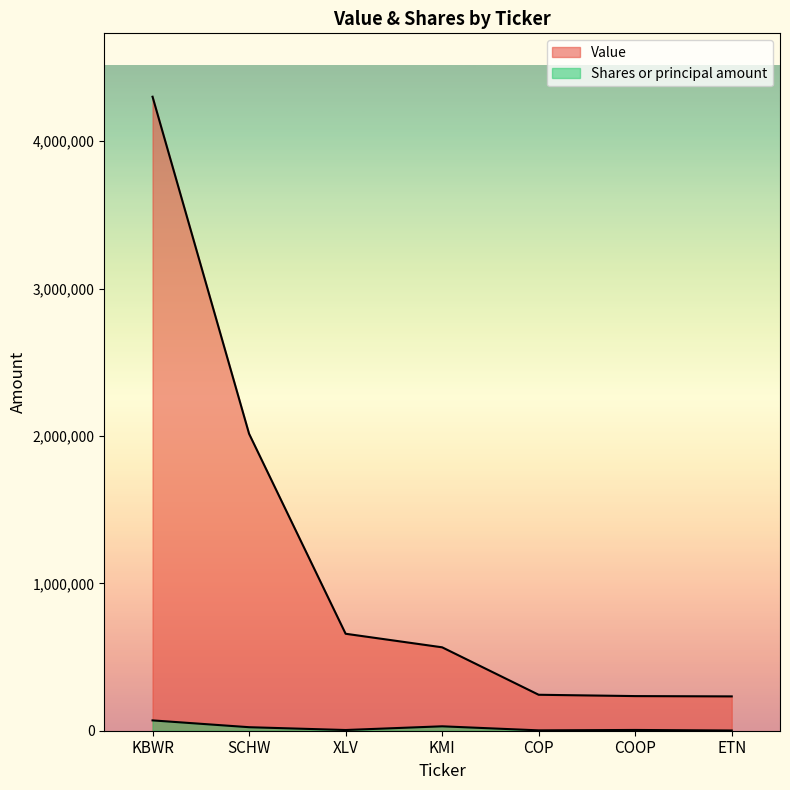

Count the number of categories in the chart.

7